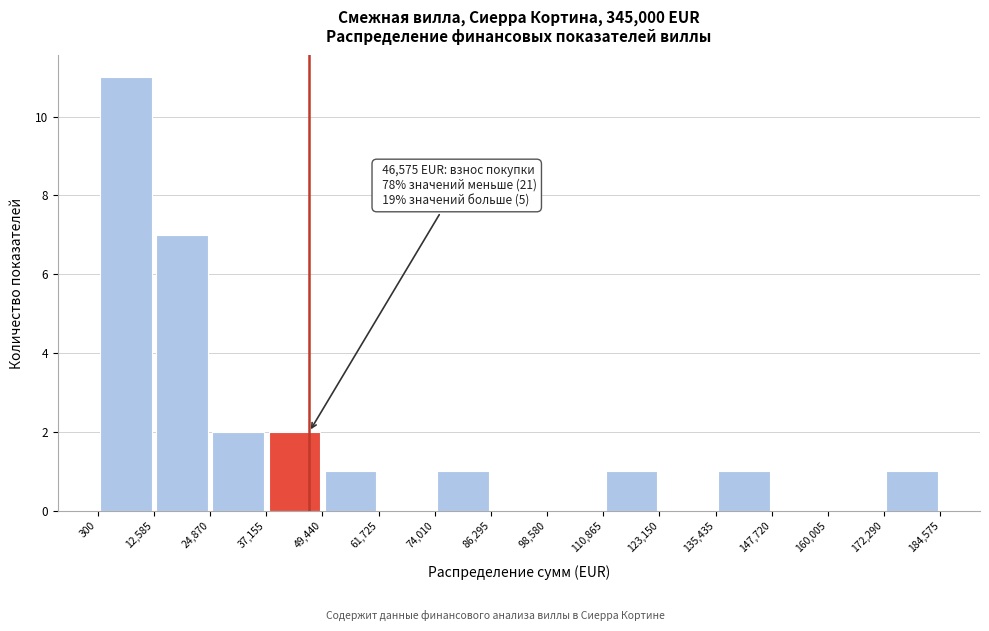

Over which range of the x-axis is the bar tallest?

300 to 12,585